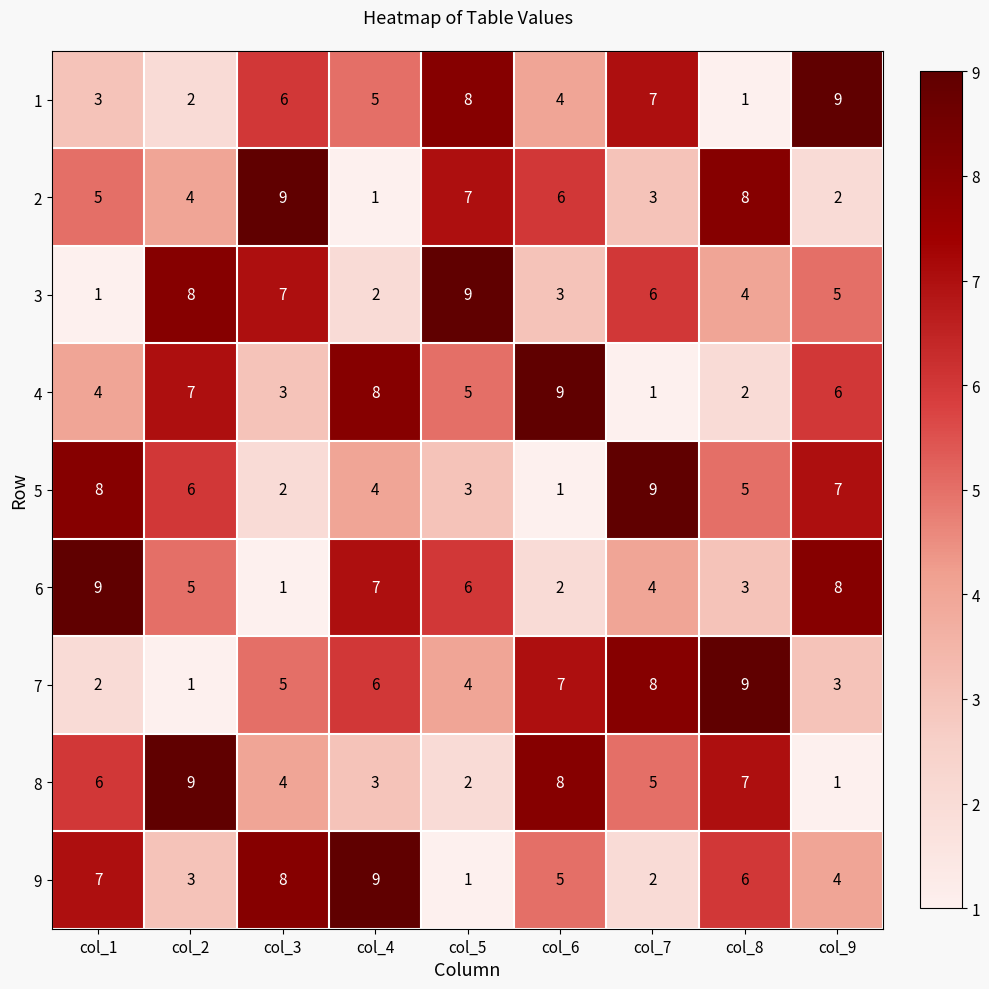

What is the sum of all 4 values?

45